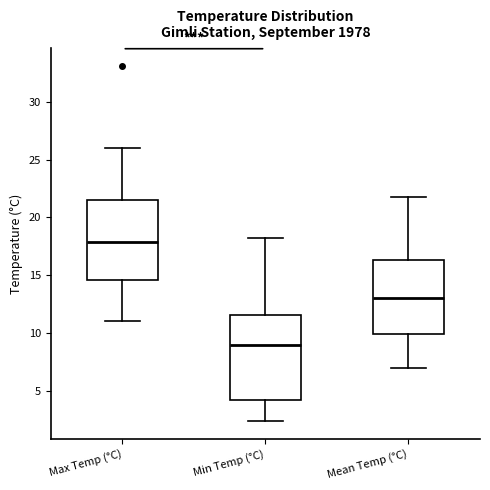

Reading left to right, transcribe this box plot: for each box, give where its median line is, the range the box spans, and where its two whiskers end, as read against the y-axis. The values are not printed on the chart, so give them approximately, as read against the axis.

Max Temp (°C): median 18.0, box 14.5 to 21.5, whiskers 11.0 to 26.0
Min Temp (°C): median 9.0, box 4.0 to 11.5, whiskers 2.5 to 18.0
Mean Temp (°C): median 13.0, box 10.0 to 16.5, whiskers 7.0 to 22.0